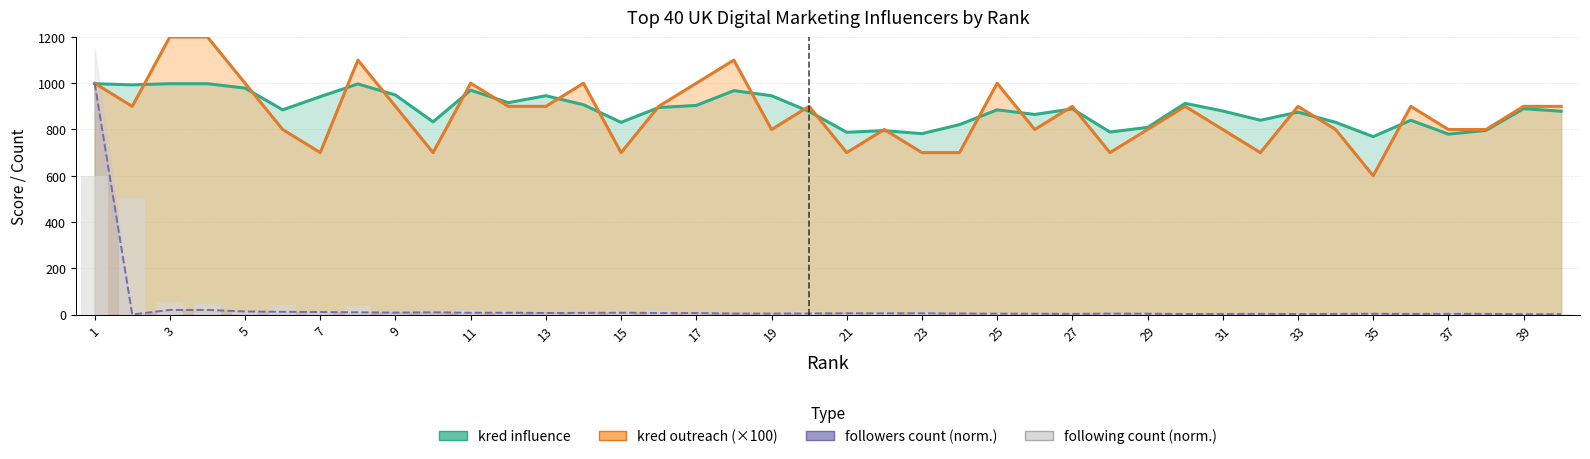

What is the value of the 15th bar from the left?

12.3